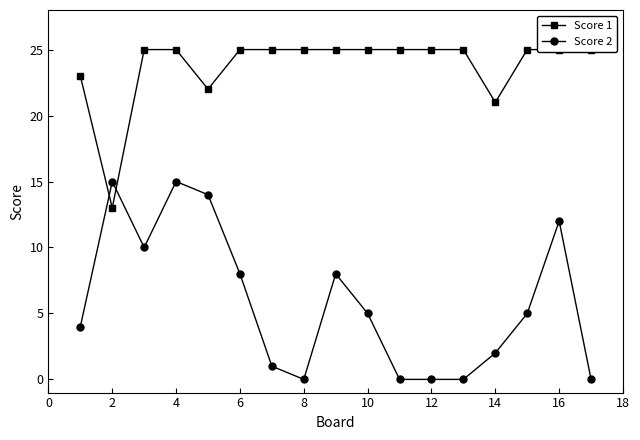

What is the difference between the highest and lowest values at 16?

20